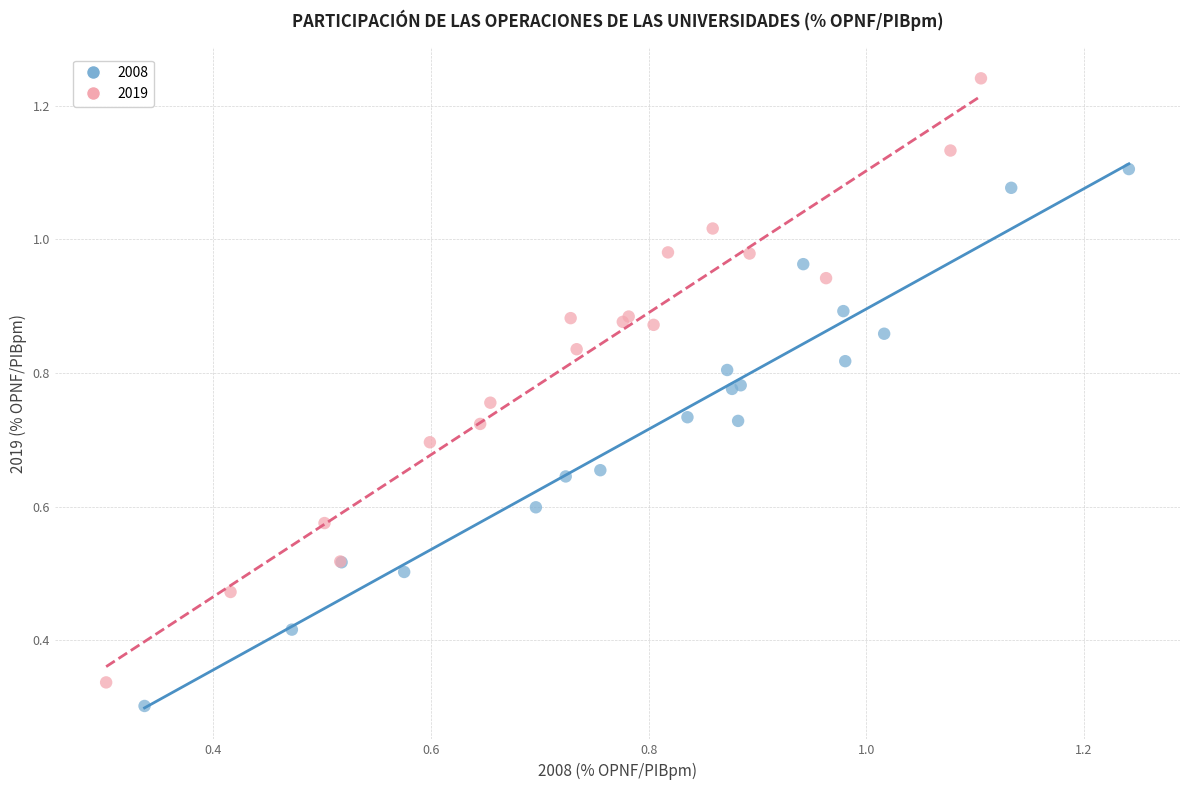

Which series contains the highest Y value?

2019